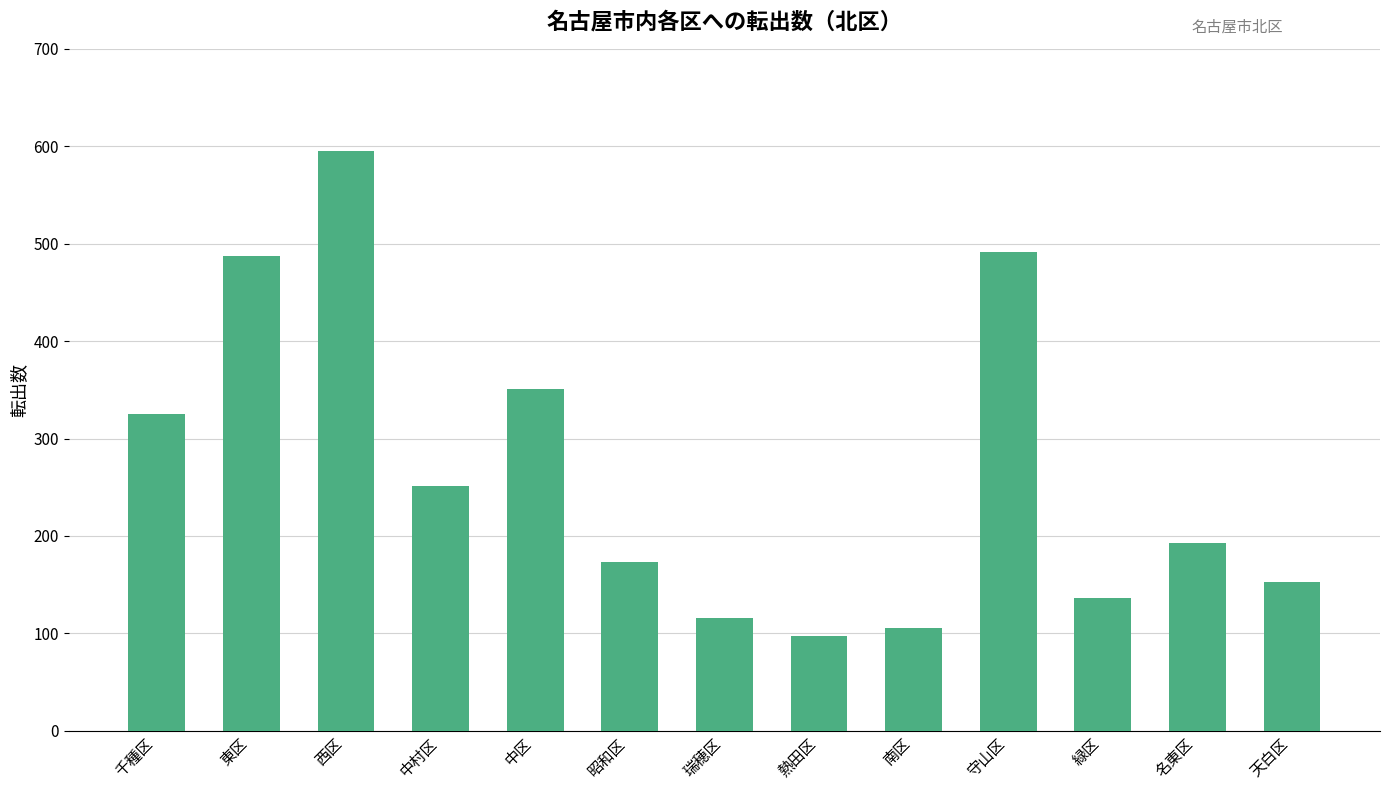

What position from the left is 中区?

5